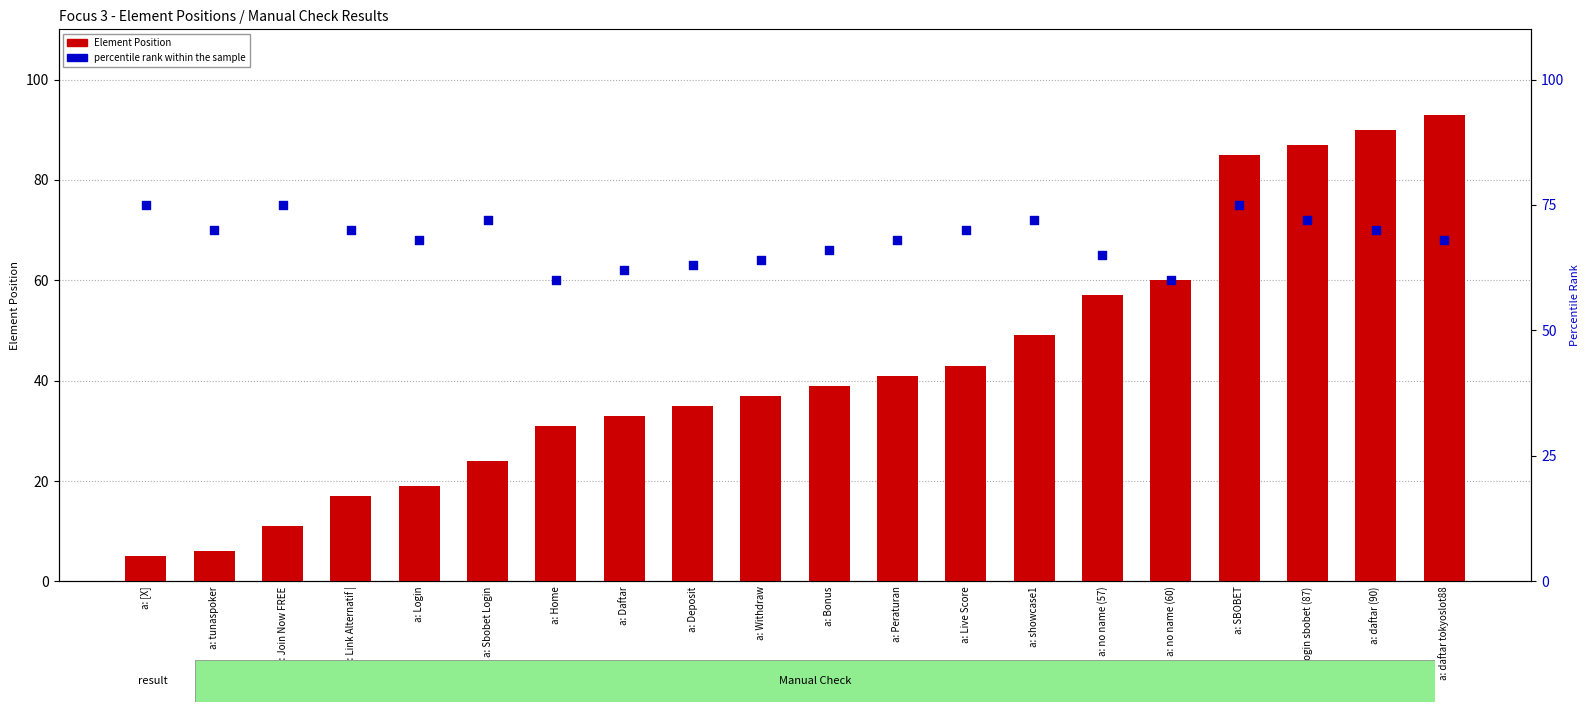

What are all the series names shown in the legend?

Element Position, percentile rank within the sample